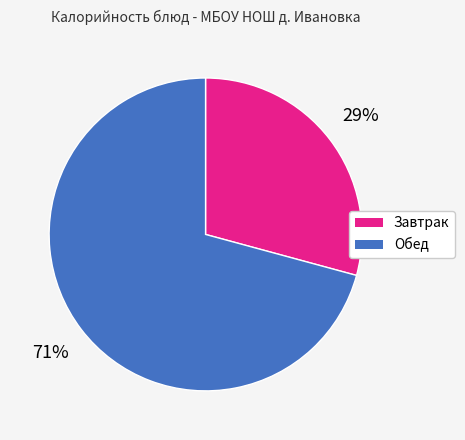

How many slices are in this pie chart?

2